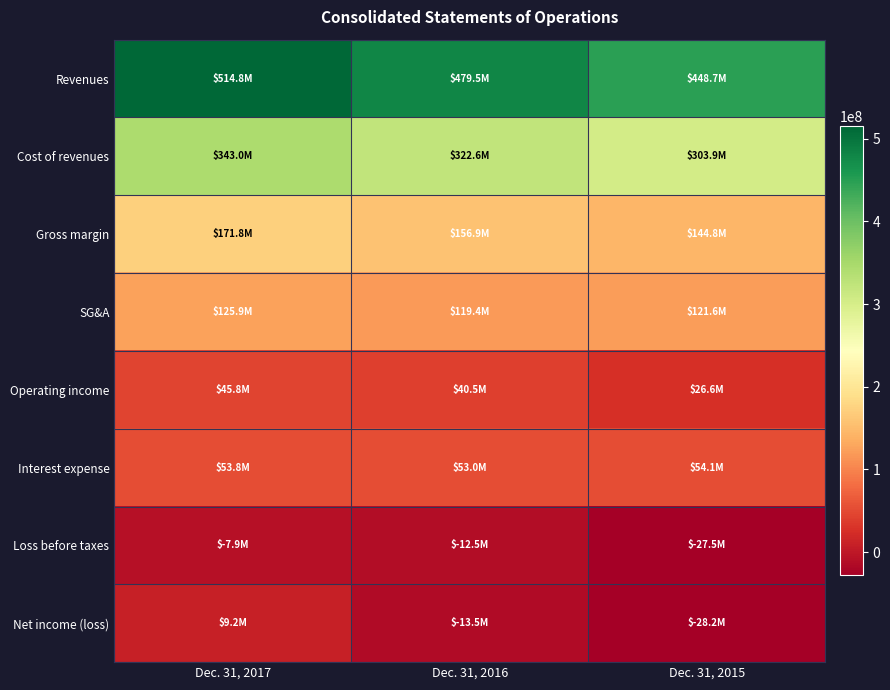

What is the total value across all series at Dec. 31, 2015?

1043941000